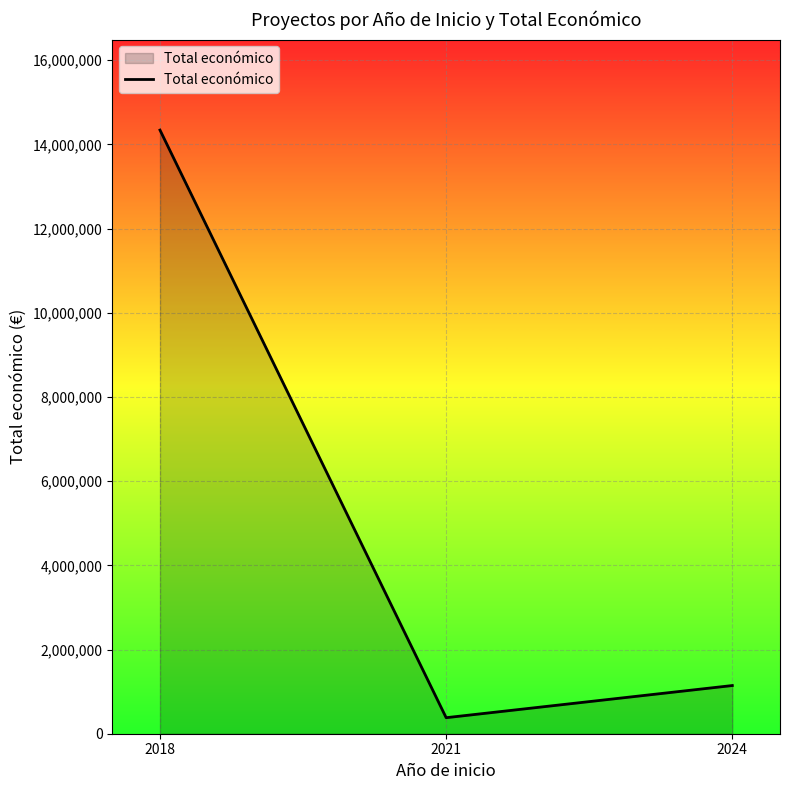

List the labels in order of value, smallest first.

2021, 2024, 2018